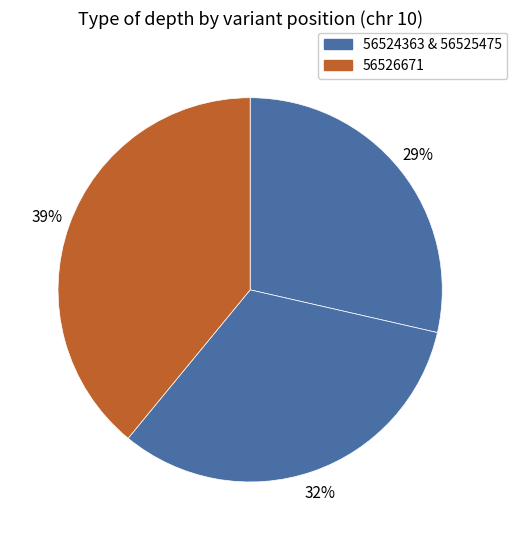

How many slices are in this pie chart?

3